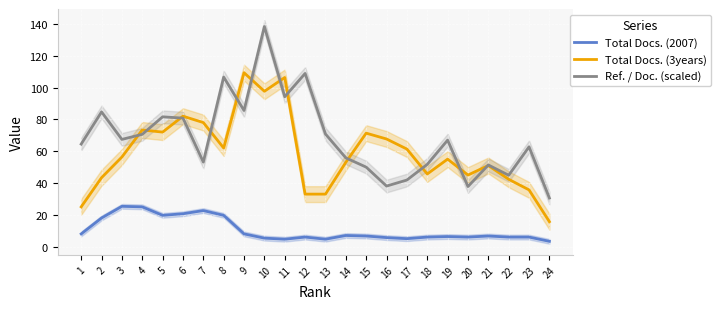

How many interior local valleys does the Ref. / Doc. (scaled) series have?

7